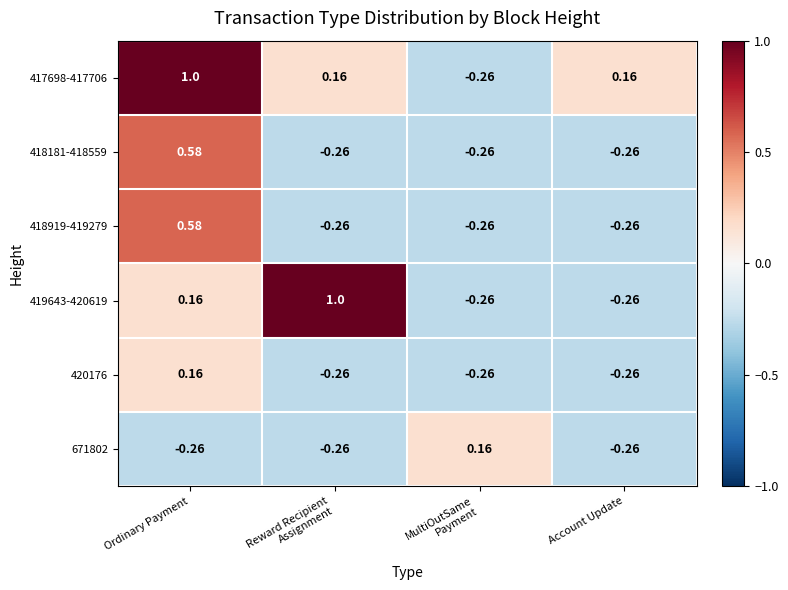

At which category is the sum across all series the highest?

Ordinary Payment